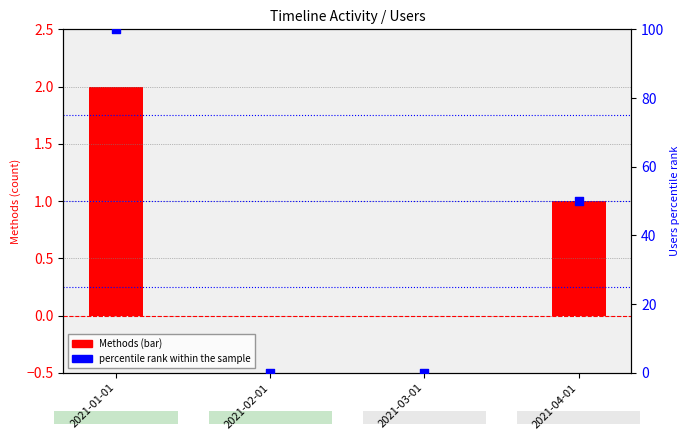

What is the change in value from 2021-01-01 to 2021-04-01?

-50